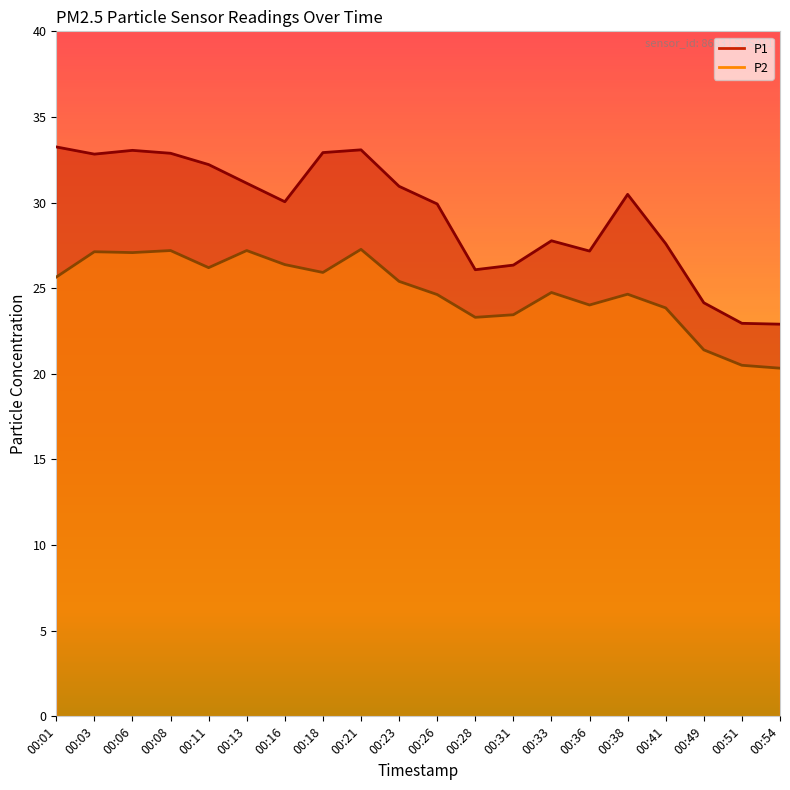

What is the total value across all series at 00:03?

60.0